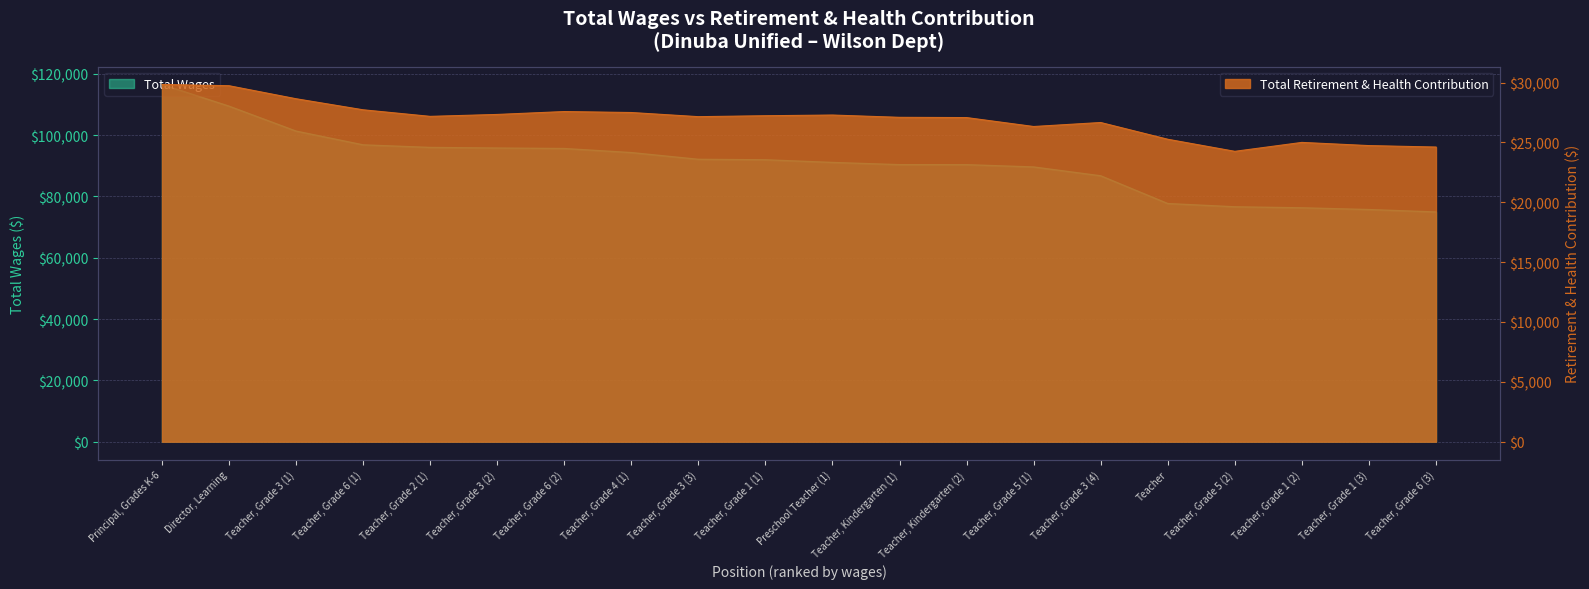

True or false: Total Wages has a value of 165596 at Teacher, Grade 3 (1).

False